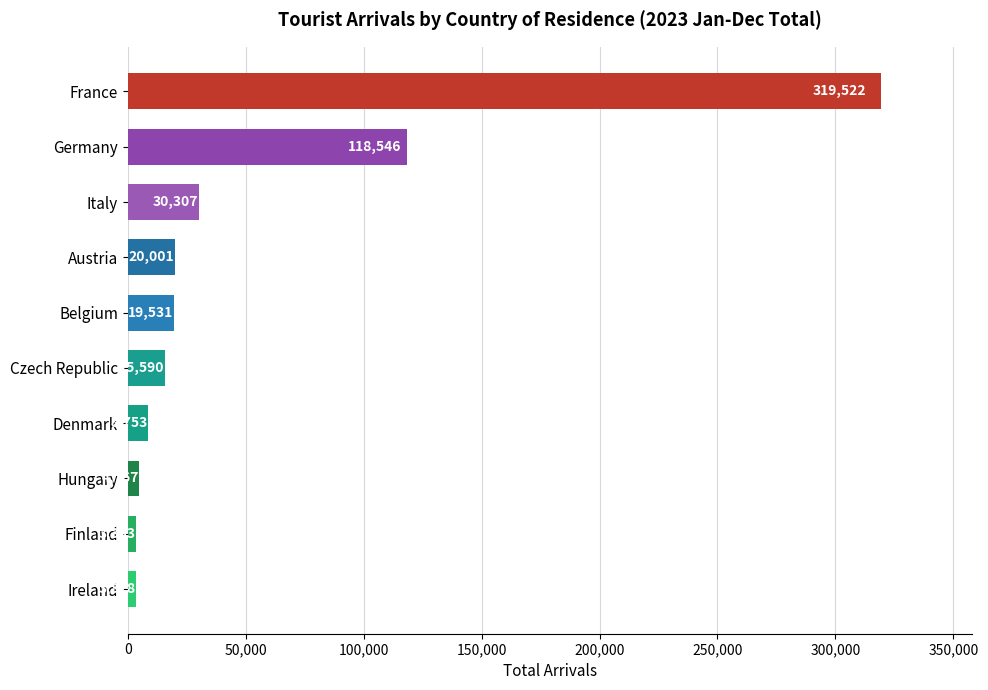

List the labels in order of value, largest first.

France, Germany, Italy, Austria, Belgium, Czech Republic, Denmark, Hungary, Finland, Ireland